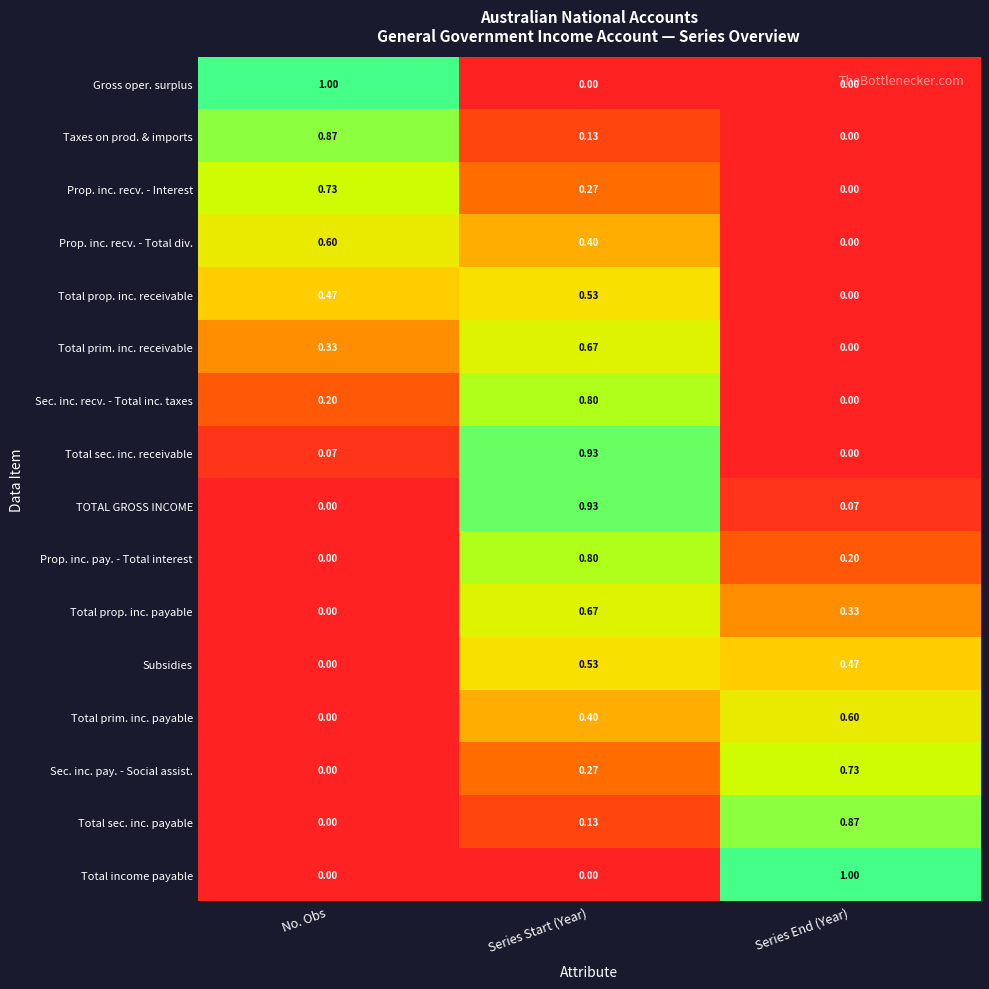

At which category is the sum across all series the highest?

Series Start (Year)